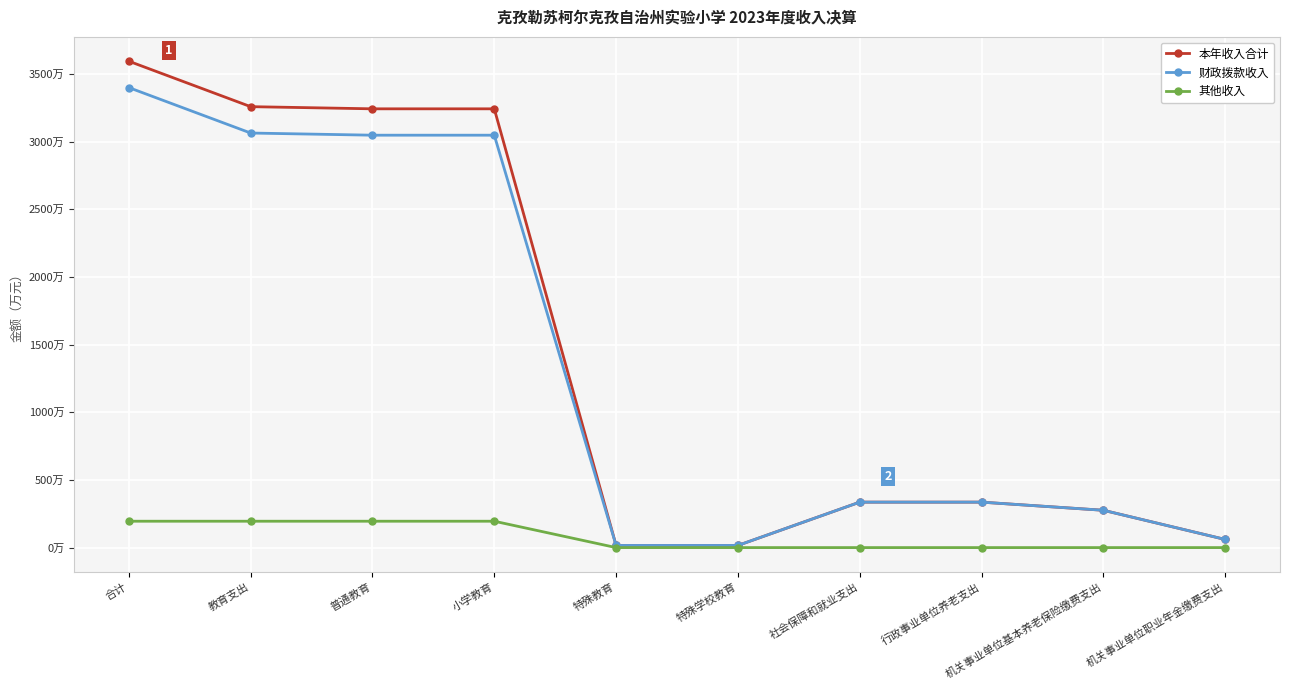

Does the chart have visible grid lines?

Yes